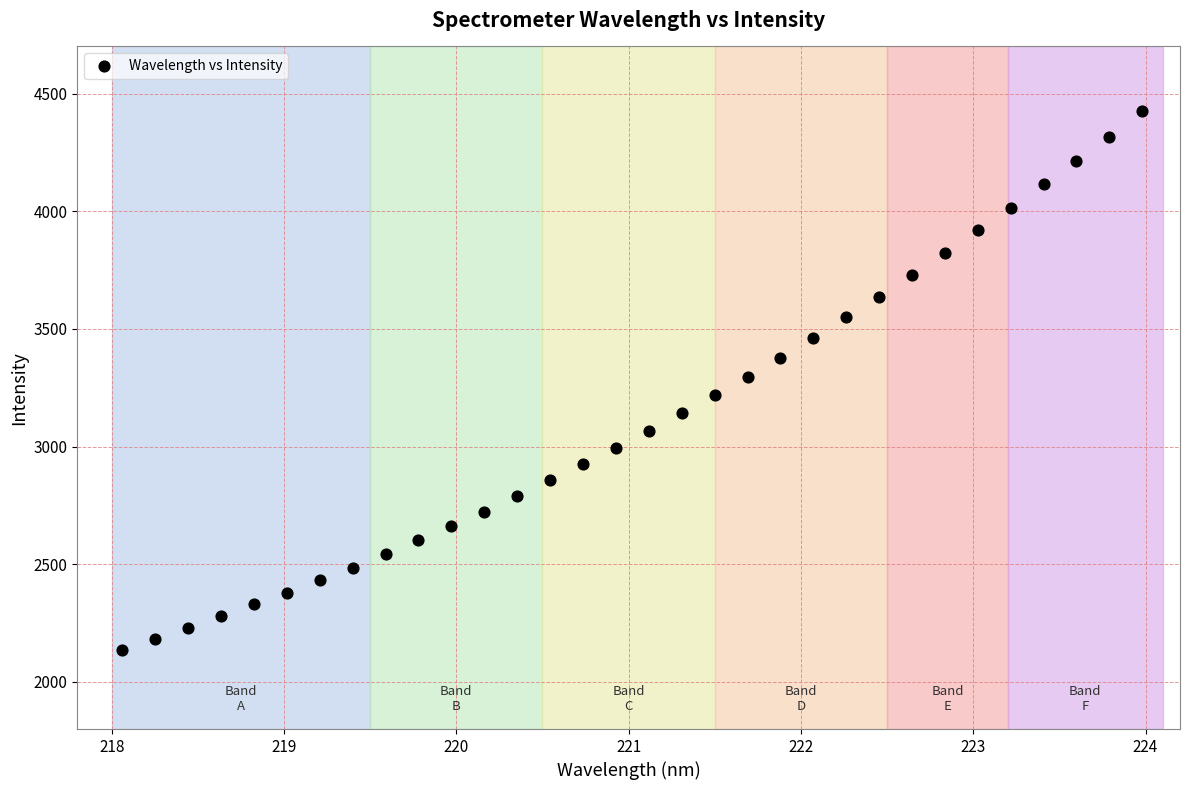

What is the range of X values (max minus min)?

5.9